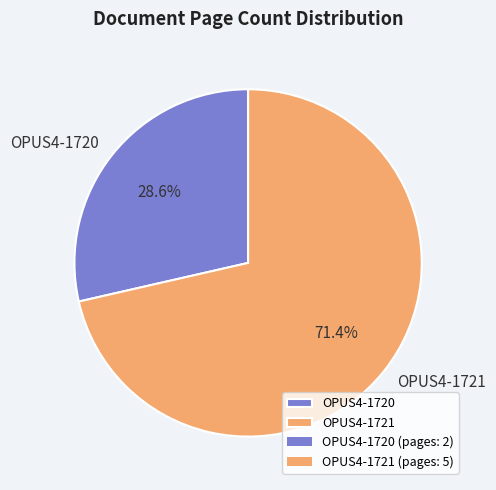

Is the sum of OPUS4-1721 and OPUS4-1720 greater than half?

Yes